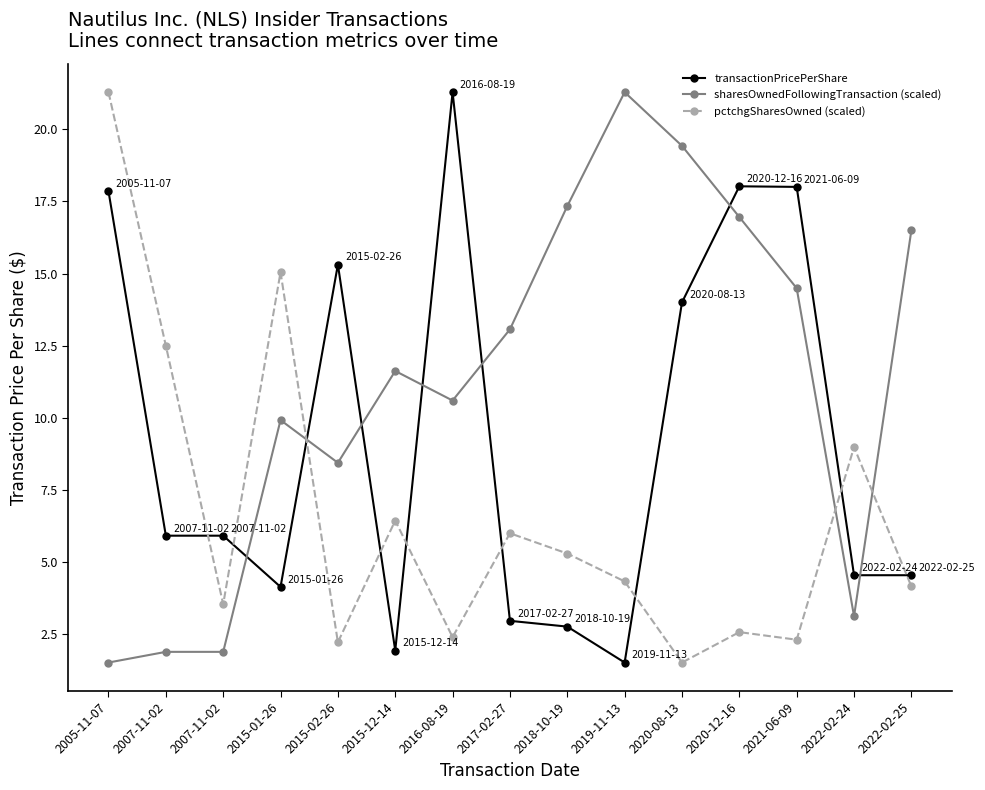

At which label is pctchgSharesOwned (scaled) closest to 11?

2007-11-02